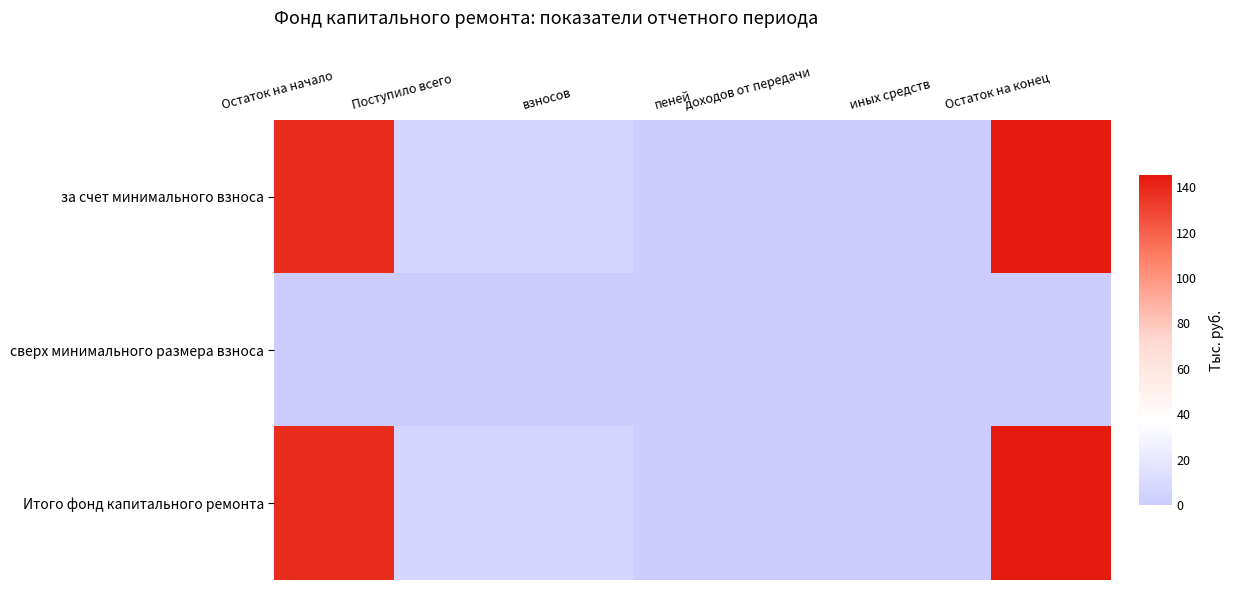

List the series in order of their peak value, lowest first.

сверх минимального размера взноса, за счет минимального взноса, Итого фонд капитального ремонта